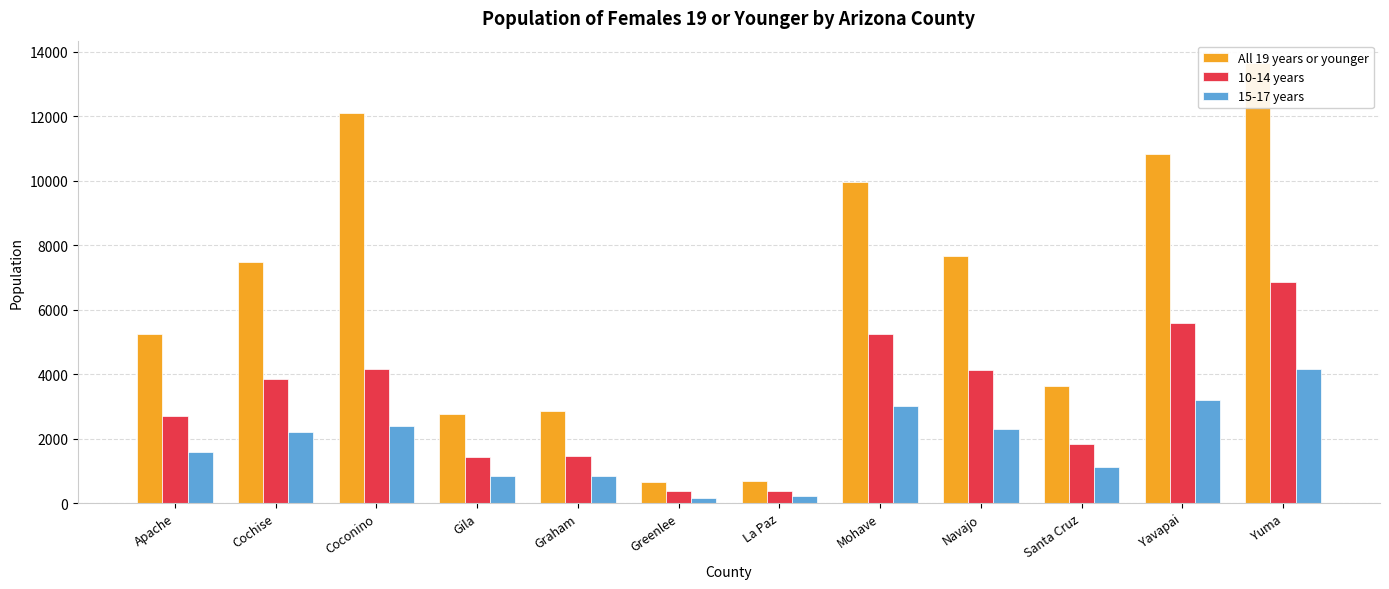

The 15-17 years series shows 3686 at Coconino. True or false?

False